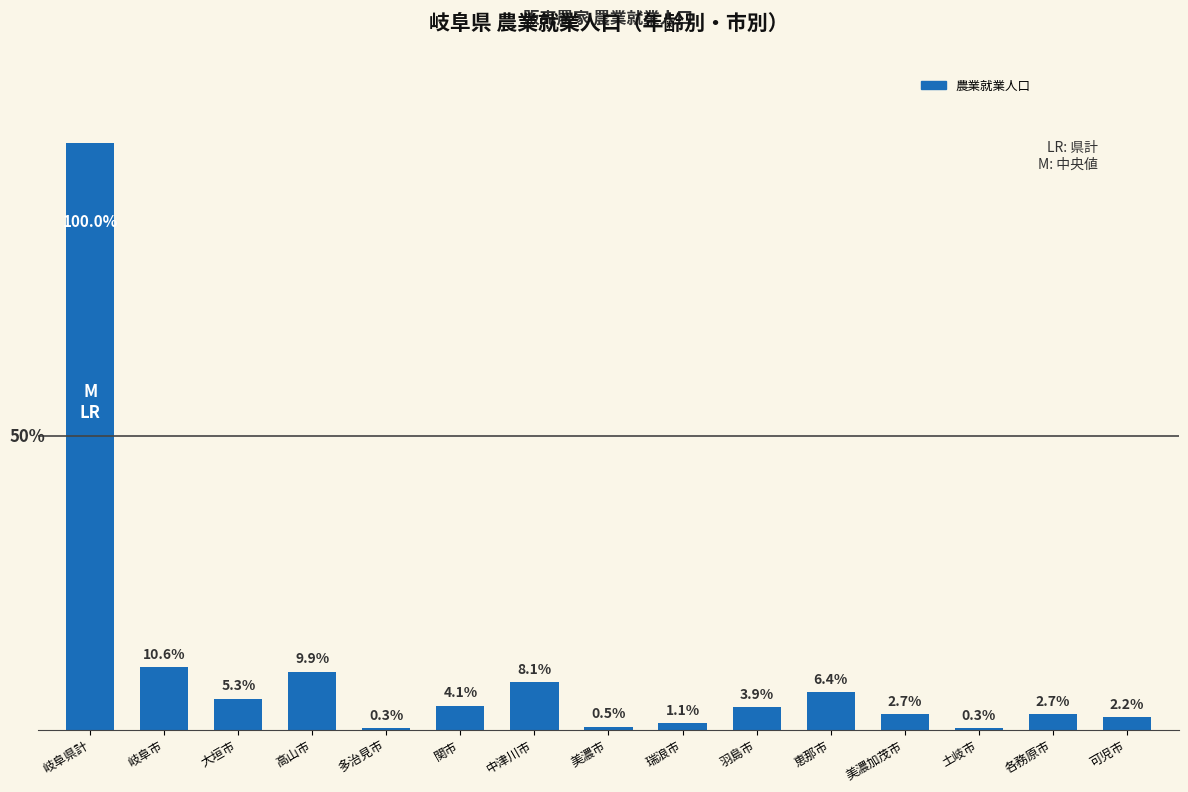

What position from the left is 大垣市?

3